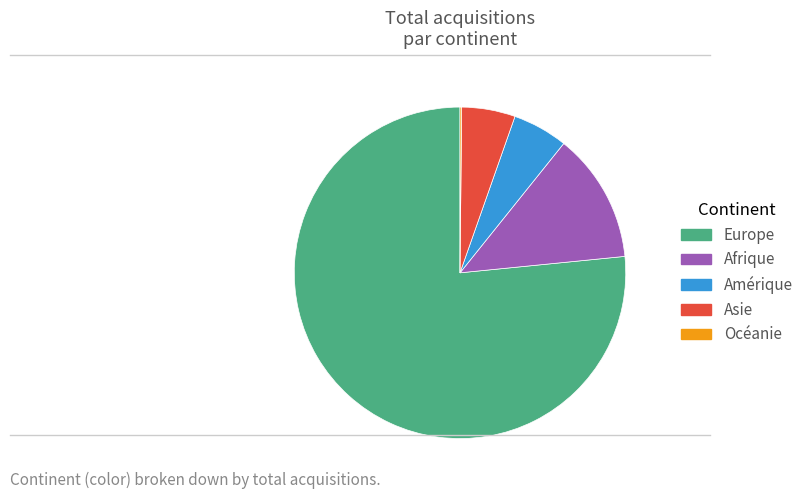

Approximately how many times larger is the value at Asie compared to Afrique?

0.4